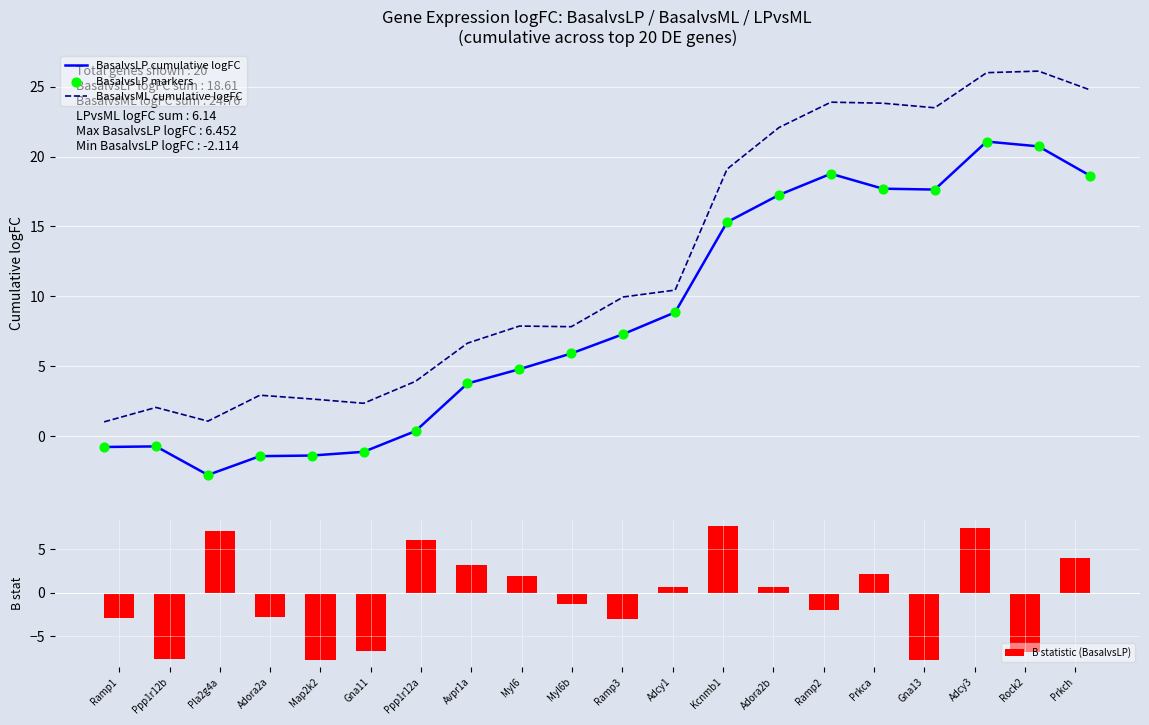

At which category is the sum across all series the highest?

Adcy3